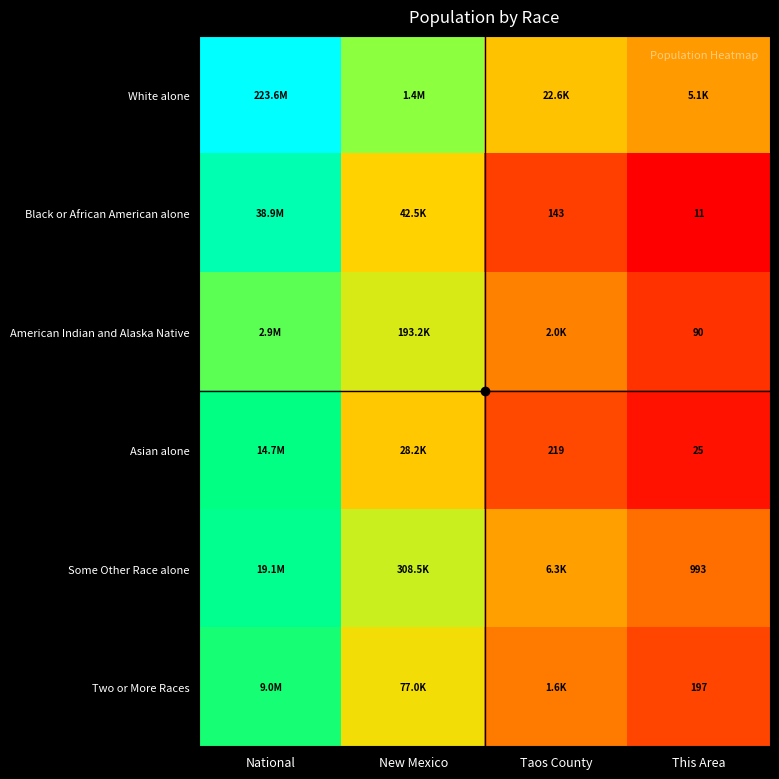

What is the sum of the Asian alone values at This Area and Taos County?

244